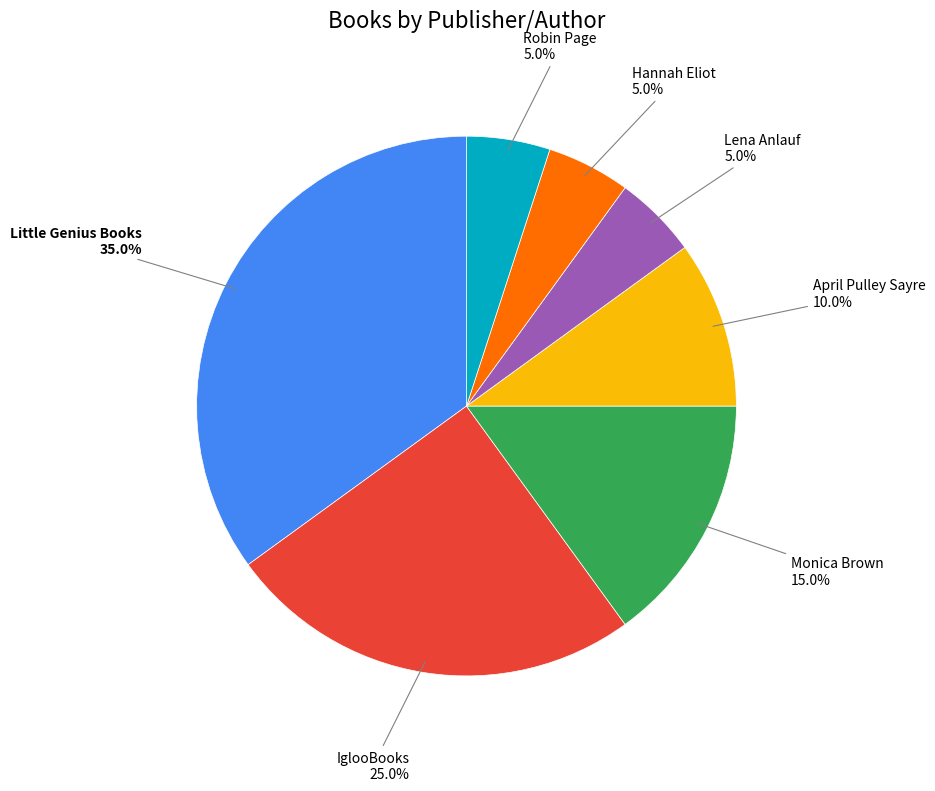

To the nearest percent, what portion does Hannah Eliot represent?

5%